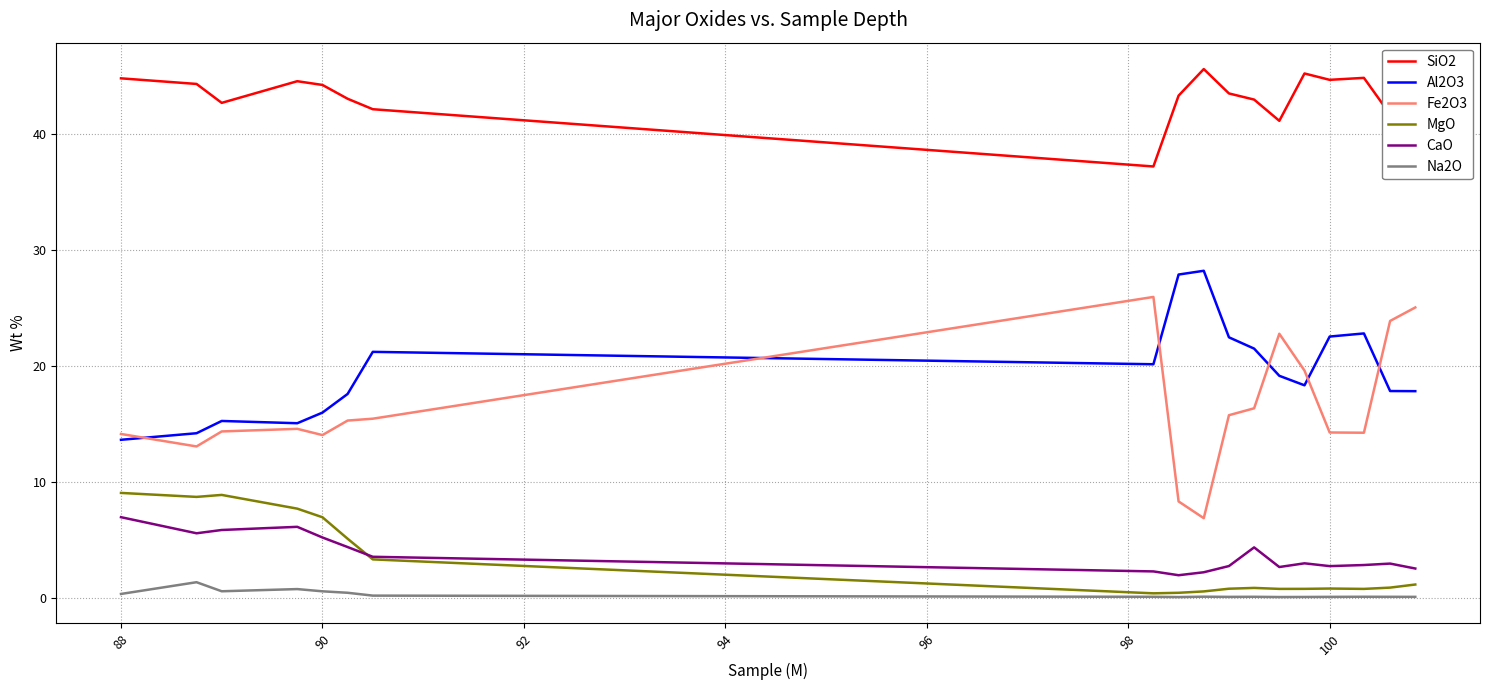

Which series has the widest spread of values?

Fe2O3